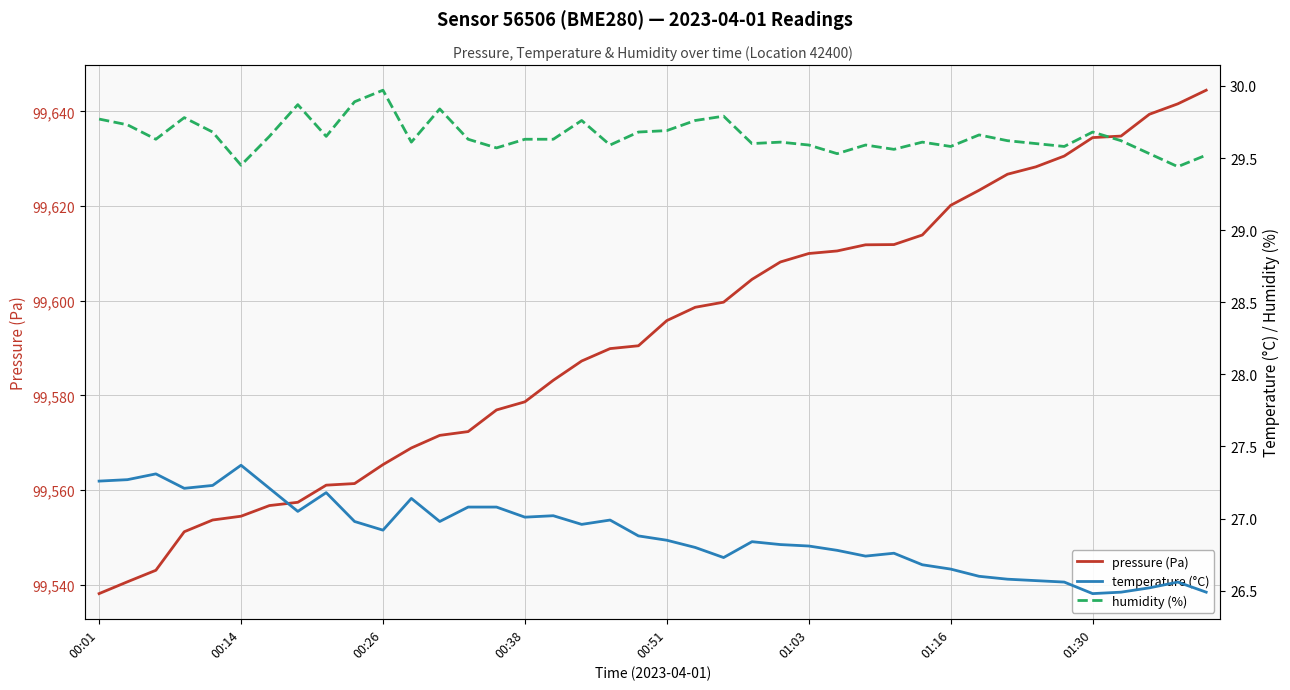

True or false: humidity (%) and temperature (°C) cross at least once.

False